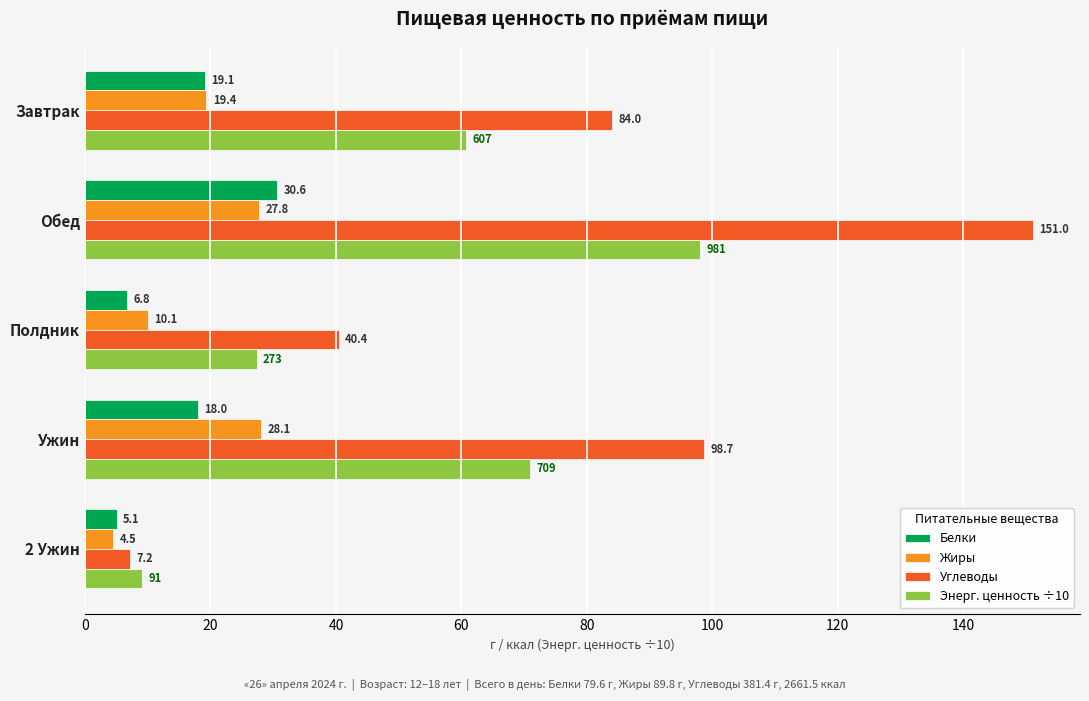

Which series changed the most between Обед and Полдник?

Углеводы